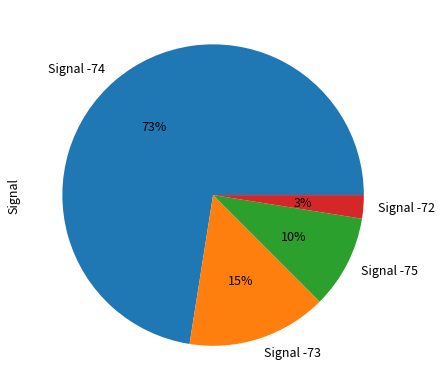

Which slice is the smallest?

Signal -72